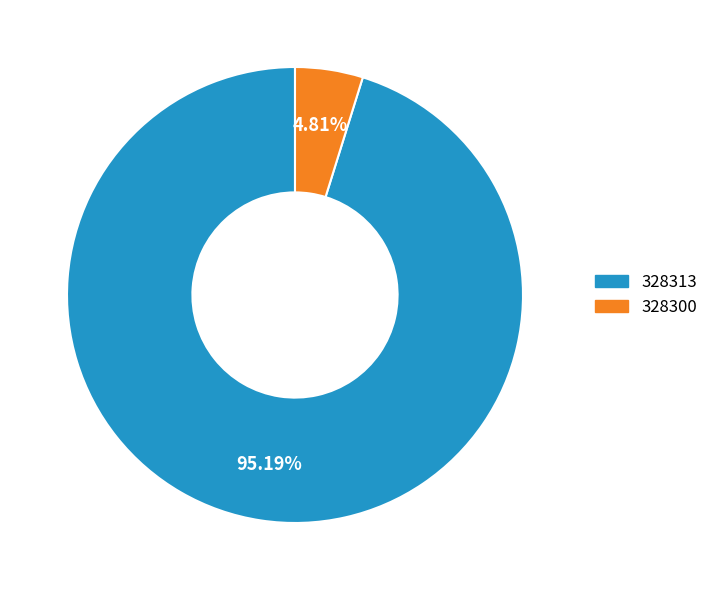

To the nearest percent, what percentage of the pie is 328300?

5%